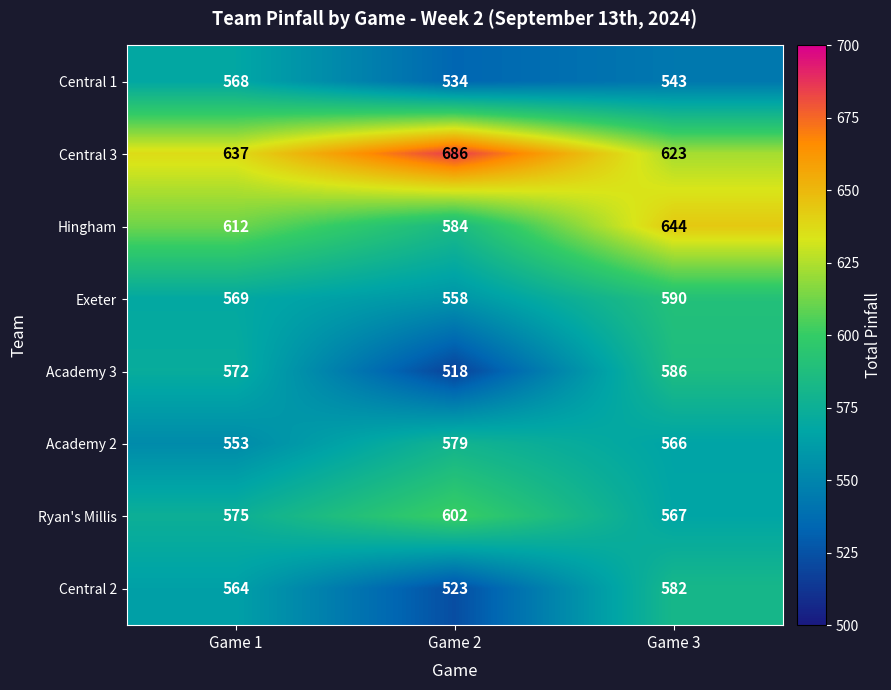

At how many categories does at least one series exceed 602?

3